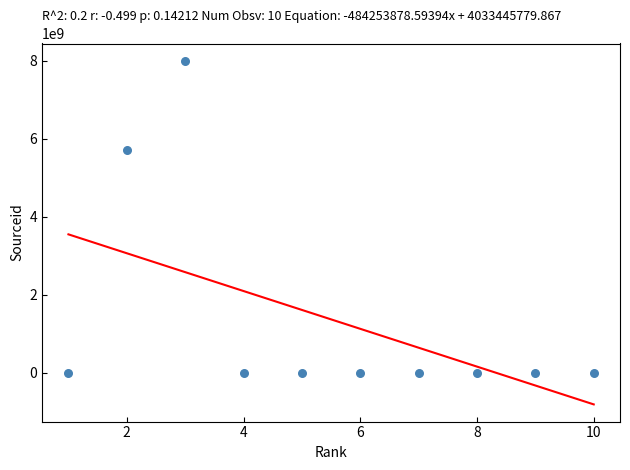

What Y value in the scatter plot is closest to 4000084713?

5700191206